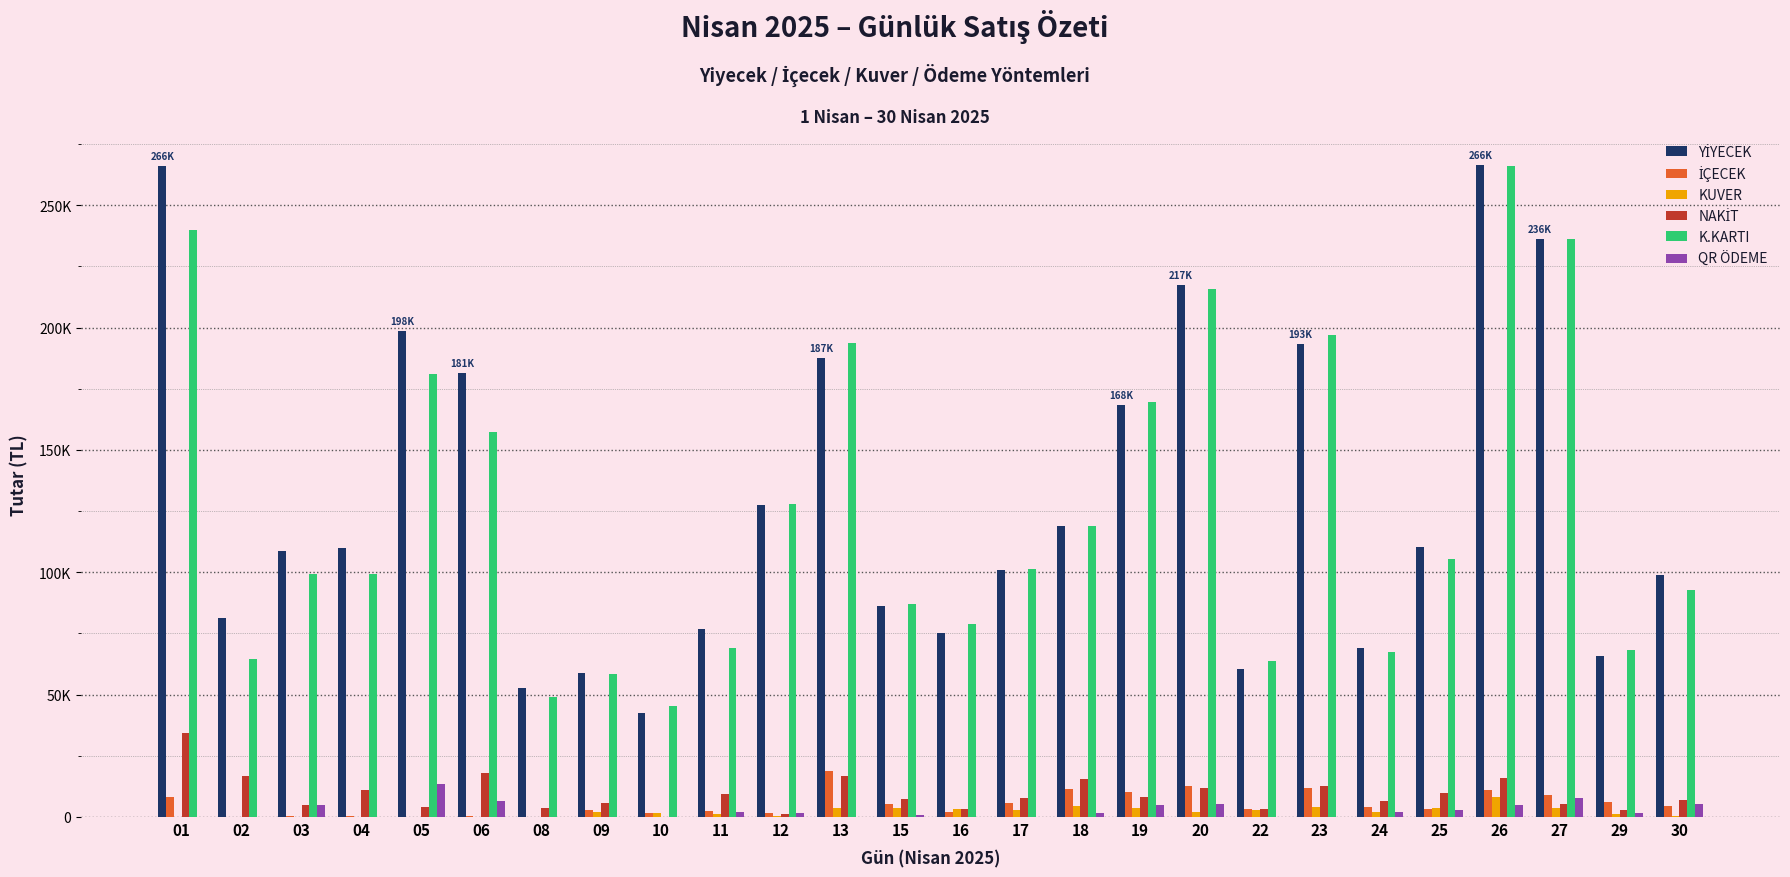

Are the bars grouped side by side (vs. stacked)?

Yes